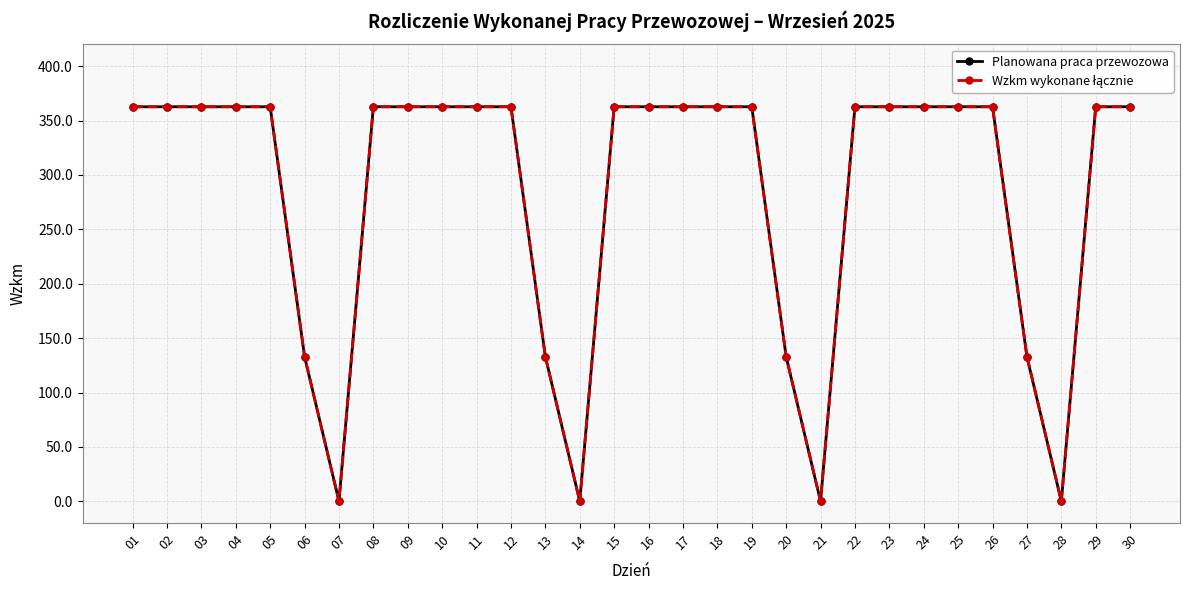

Does the chart have visible grid lines?

Yes